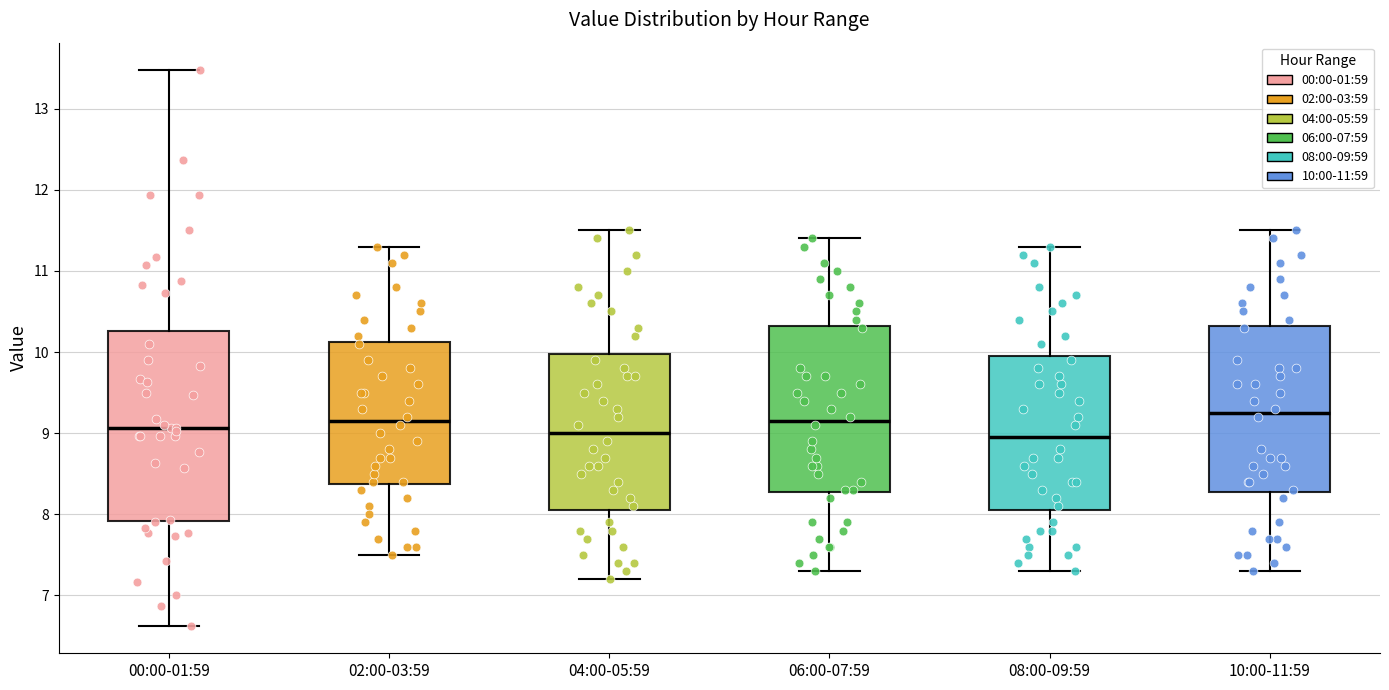

Where is the upper edge of the box for 02:00-03:59 on the y-axis? The values are not printed on the chart, so give them approximately, as read against the axis.

10.1